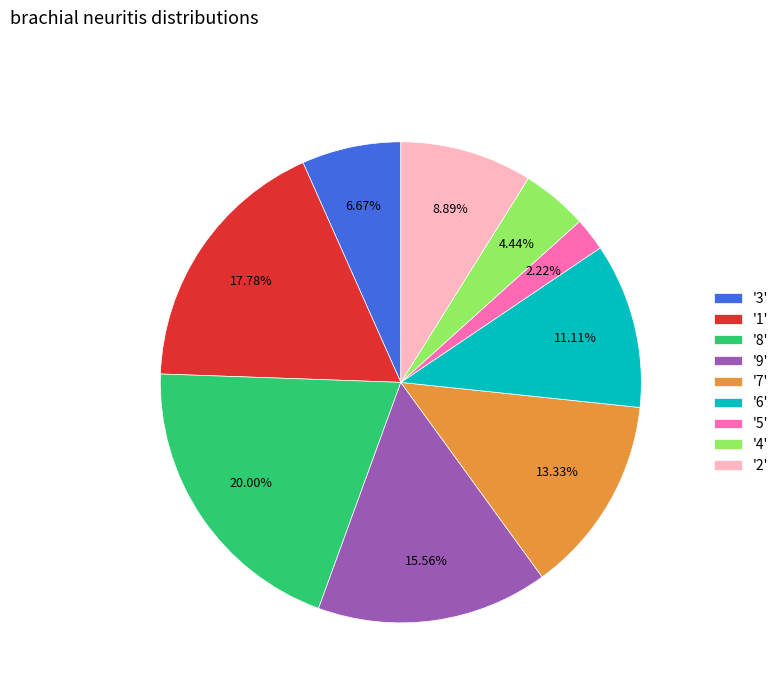

How many slices are in this pie chart?

9